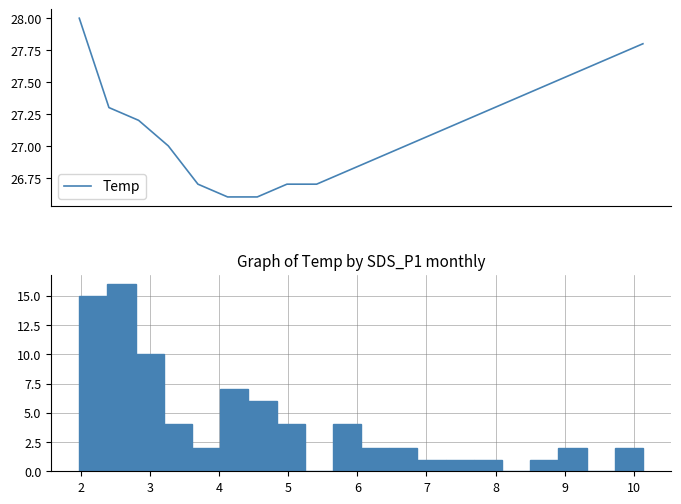

What is the change in value from 11 to 13?

+0.3